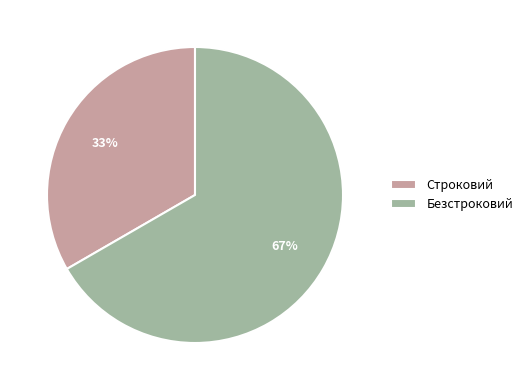

Does Строковий account for over 50% of the chart?

No